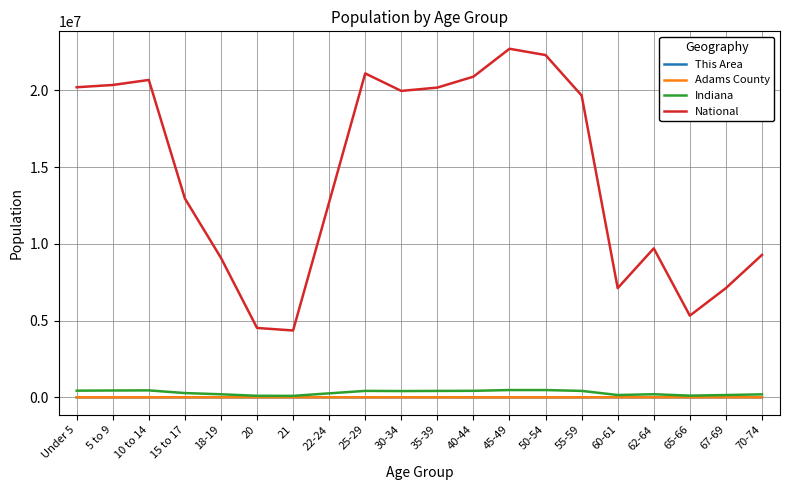

What is the maximum value shown in the chart?

22708591